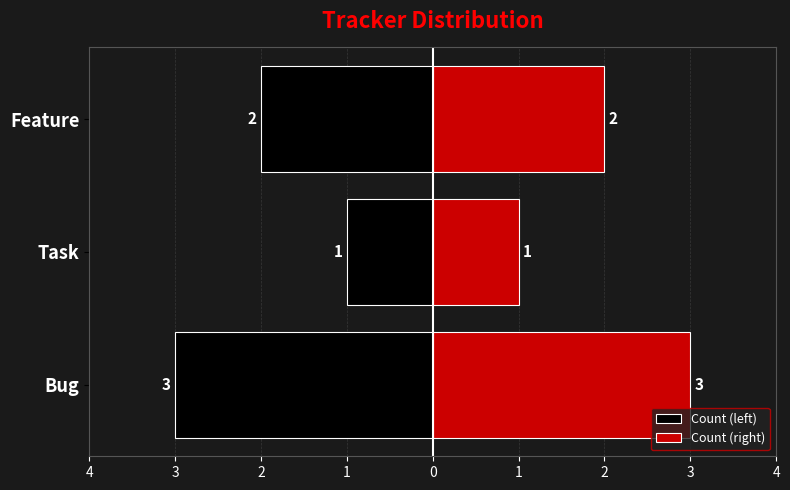

Reading left to right, transcribe all the data shown in this chart.

Count (left): -3	-1	-2
Count (right): 3	1	2